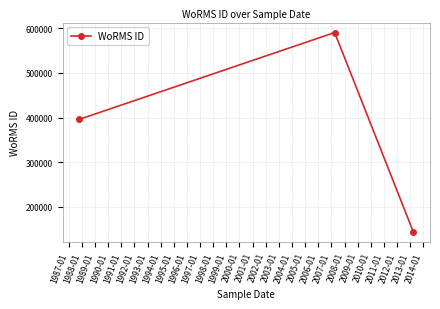

Reading right to left, what are all the values shown in this chart?

144099	590433	395992